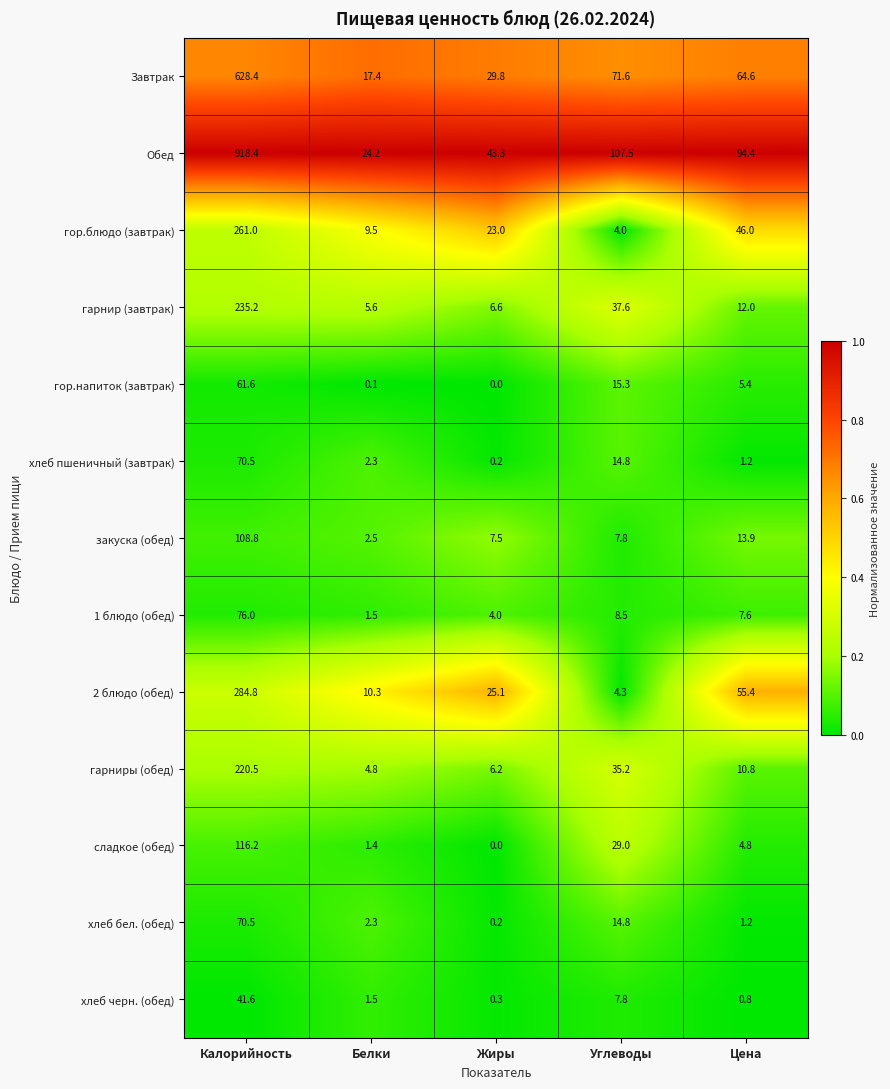

What is the difference between the second highest and second lowest values in the сладкое (обед) series?

27.6